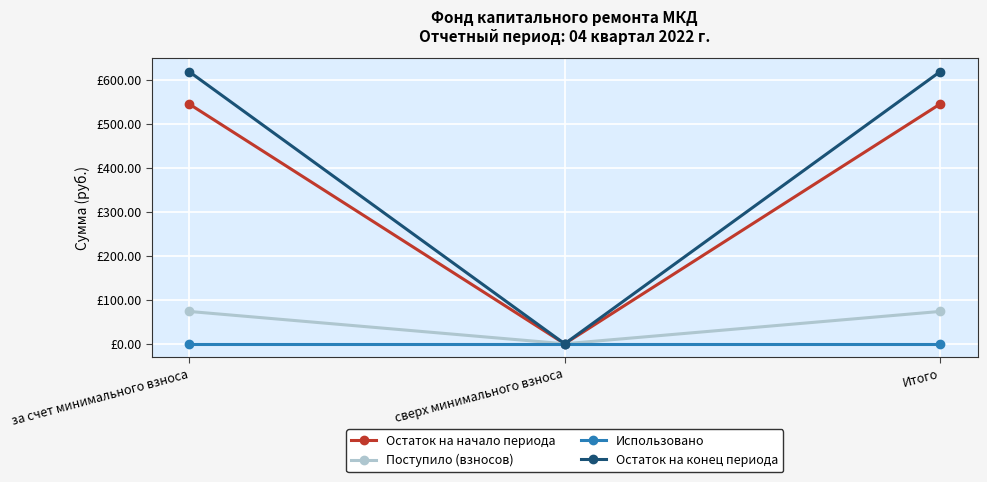

Reading left to right, what are all the values shown in this chart?

Остаток на начало периода: за счет минимального взноса=545.7	сверх минимального взноса=0.0	Итого=545.7
Поступило (взносов): за счет минимального взноса=73.6	сверх минимального взноса=0.0	Итого=73.6
Использовано: за счет минимального взноса=0.0	сверх минимального взноса=0.0	Итого=0.0
Остаток на конец периода: за счет минимального взноса=619.3	сверх минимального взноса=0.0	Итого=619.3